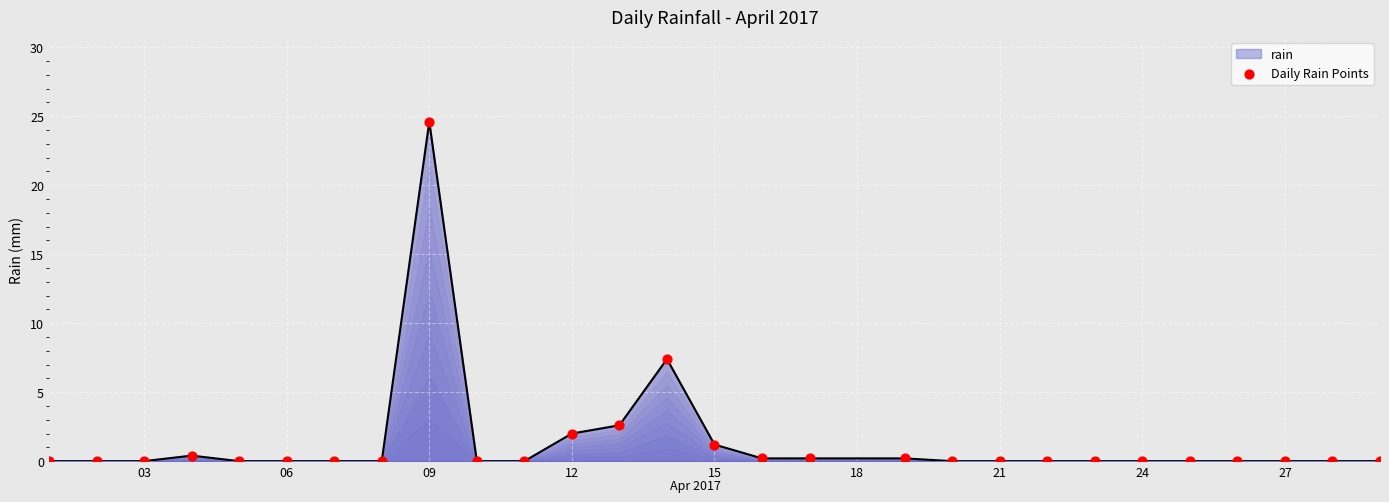

What is the difference between the maximum and minimum values?

24.6